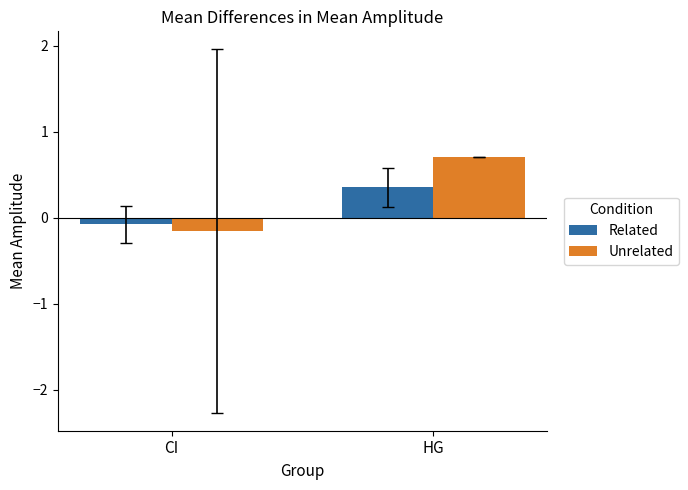

At which label does Unrelated reach its minimum?

CI